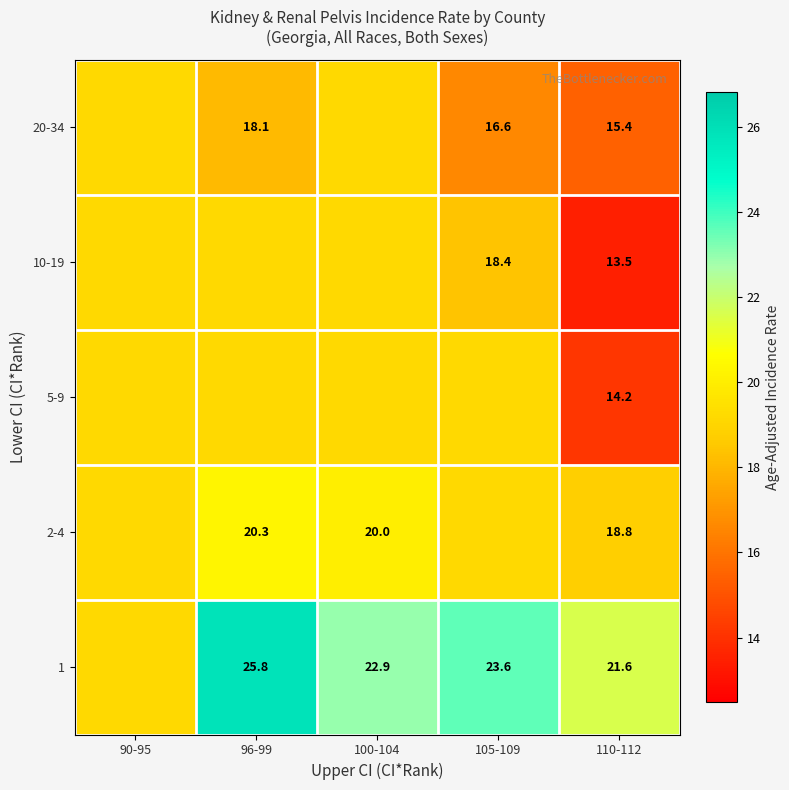

Is the value of 20-34 at 96-99 greater than the value of 10-19 at 110-112?

Yes